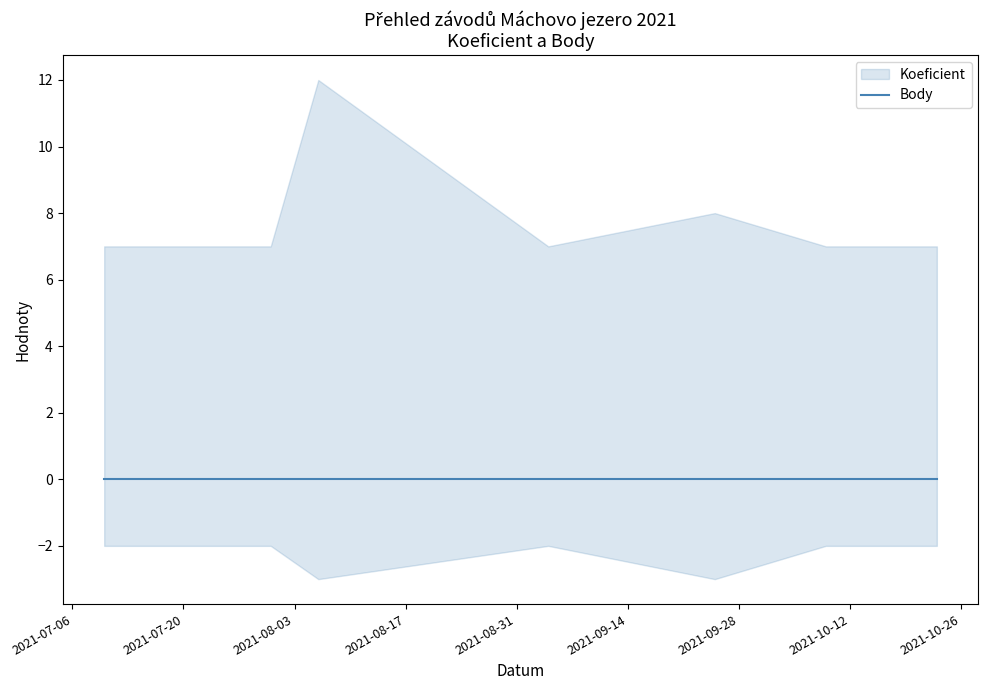

True or false: Body and Koeficient intersect in this chart.

False